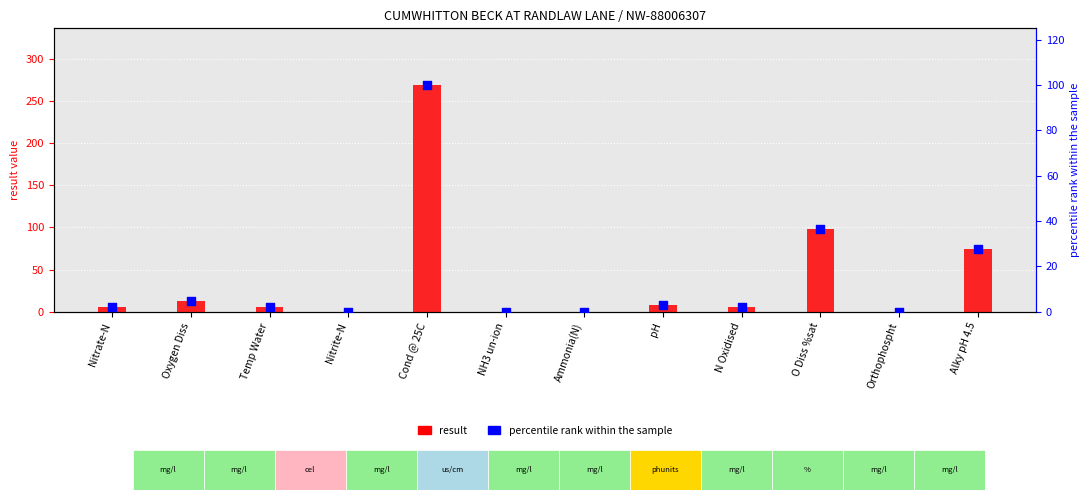

What is the total value across all series at Oxygen Diss?

17.1